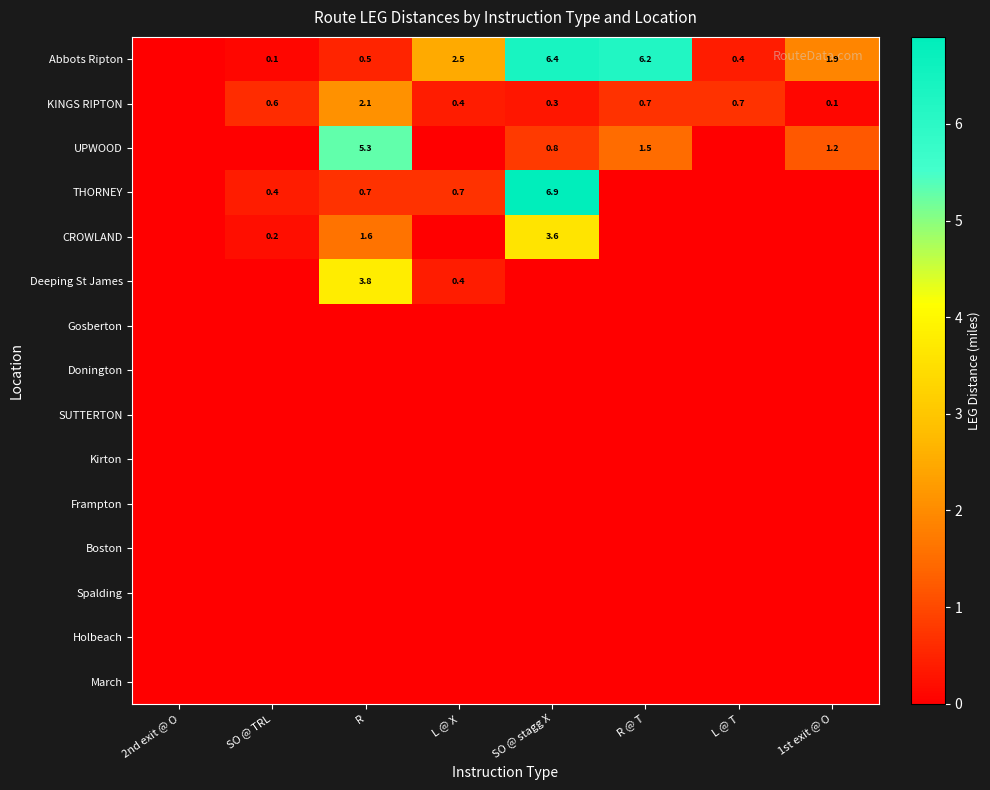

What is the difference between the KINGS RIPTON values at L @ X and L @ T?

0.3